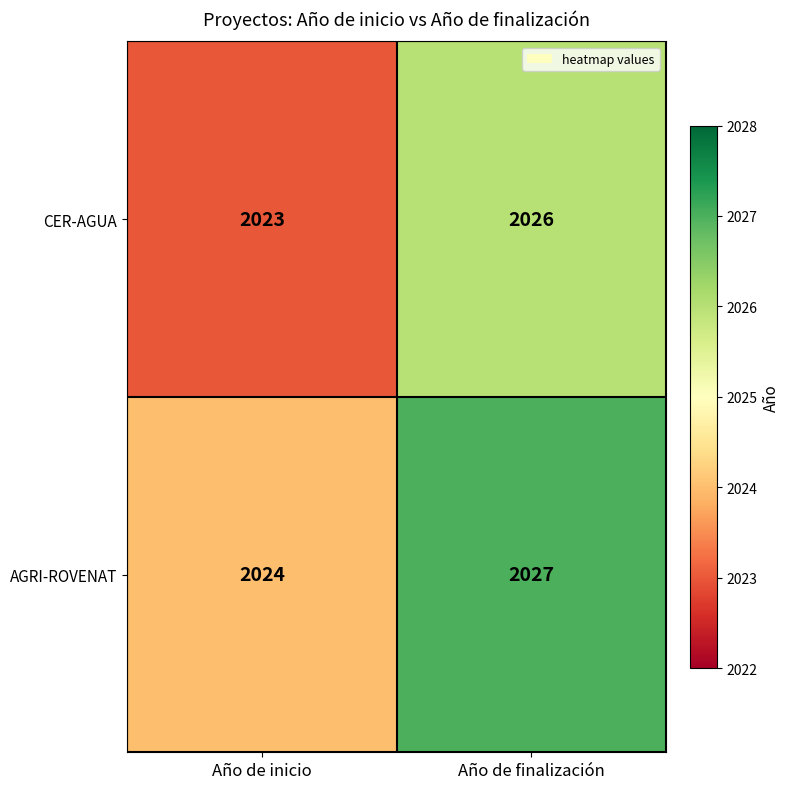

Is the value of CER-AGUA at Año de inicio greater than the value of AGRI-ROVENAT at Año de inicio?

No